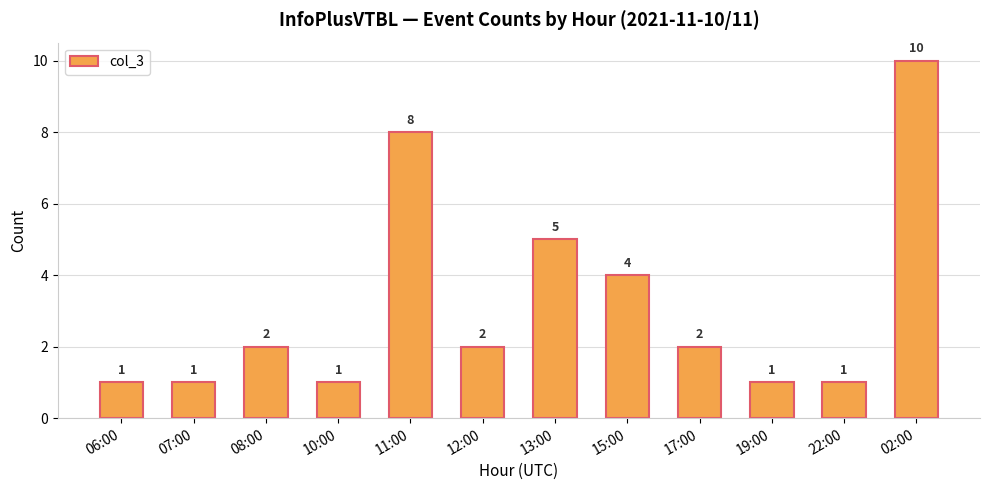

True or false: the data shows 1 at 19:00.

True